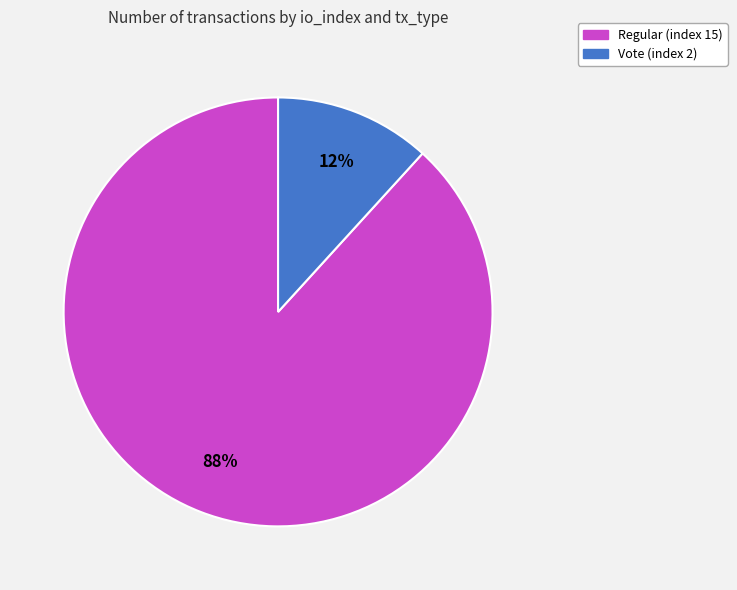

Is it true that Regular (index 15) is 88% of the pie?

True